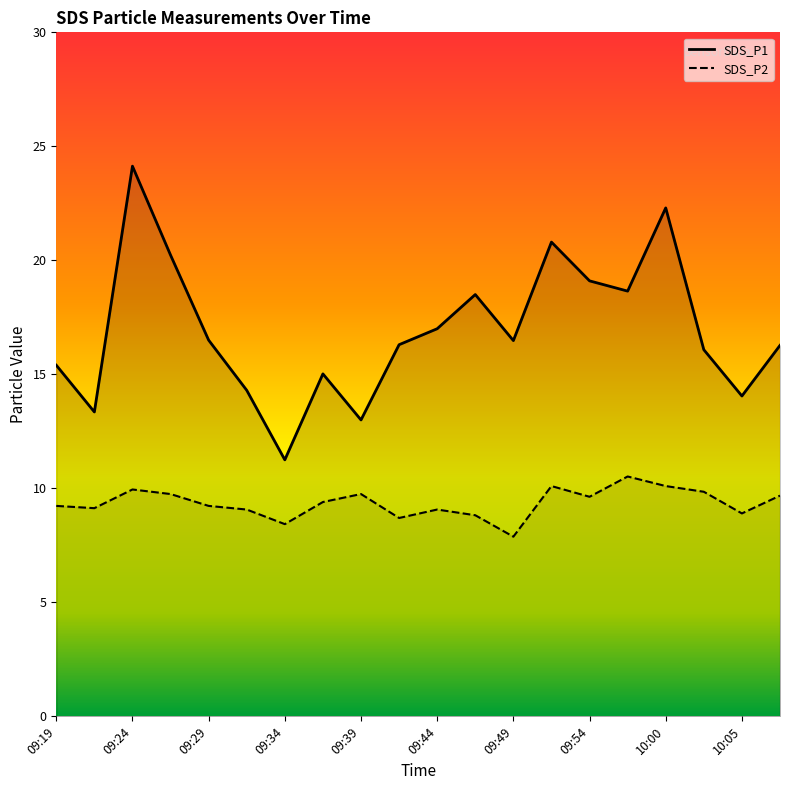

Reading right to left, extract all data points from this chart.

SDS_P1: 16.3	14.1	16.1	22.3	18.6	19.1	20.8	16.5	18.5	17.0	16.3	13.0	15.0	11.2	14.3	16.5	20.2	24.1	13.3	15.4
SDS_P2: 9.7	8.9	9.8	10.1	10.5	9.6	10.1	7.9	8.8	9.1	8.7	9.8	9.4	8.4	9.1	9.2	9.8	9.9	9.1	9.2